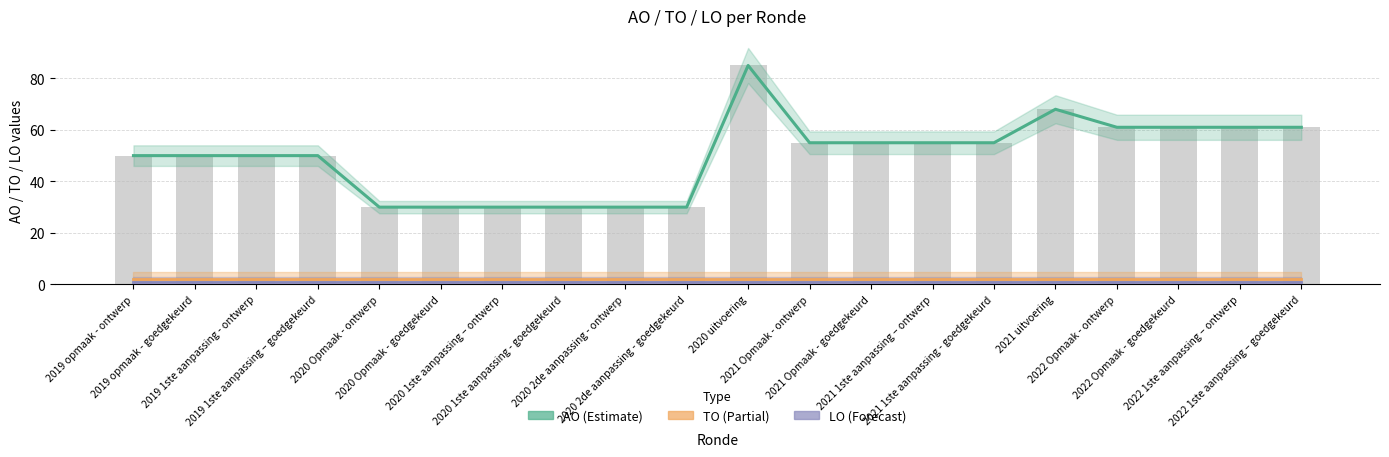

At which label does TO reach its minimum?

2019 opmaak - ontwerp